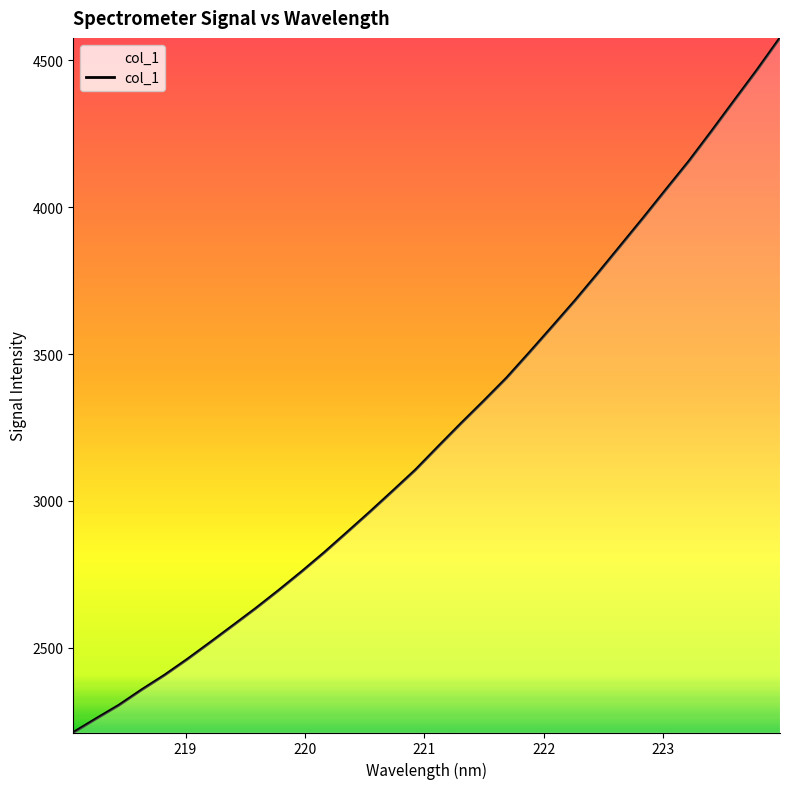

Reading right to left, list all the values displayed in this chart.

4576.3	4467.7	4363.6	4258.9	4156.3	4060.4	3963.6	3868.9	3774.3	3681.8	3593.0	3505.1	3418.8	3340.4	3263.7	3185.1	3105.5	3033.5	2962.4	2892.9	2824.2	2758.6	2695.4	2634.3	2576.0	2518.1	2461.1	2406.9	2357.2	2304.6	2258.6	2211.6